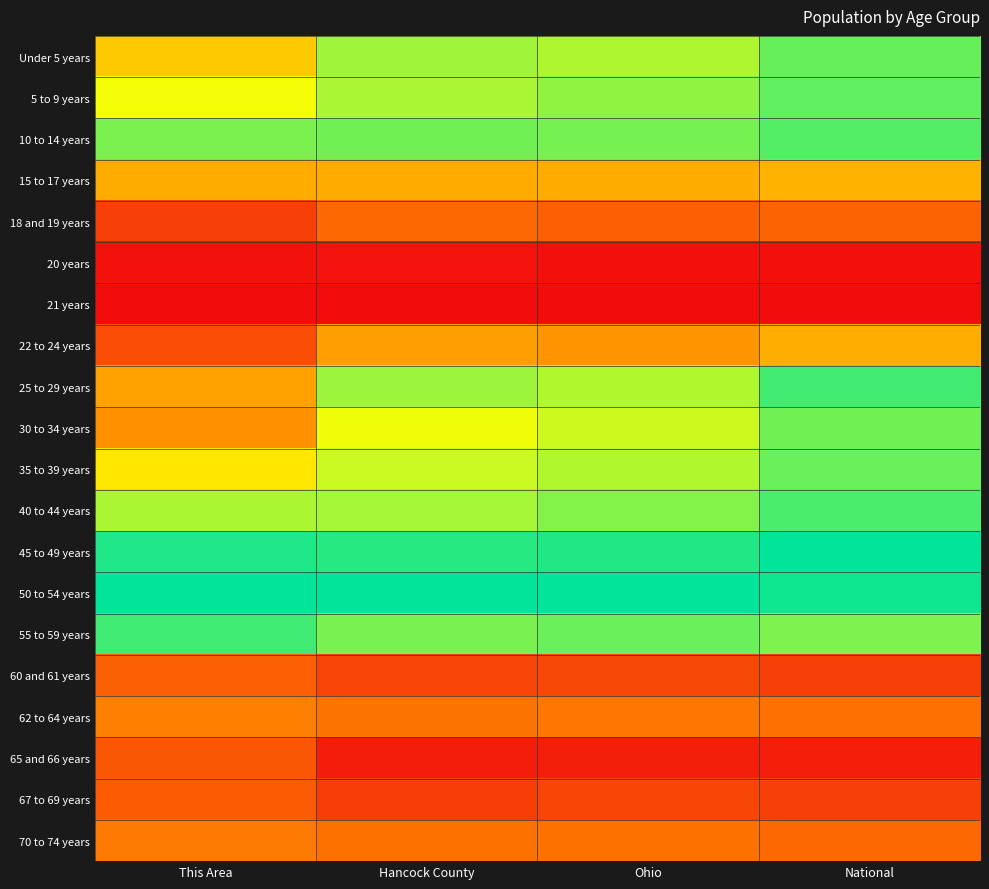

Reading left to right, list all the values displayed in this chart.

Under 5 years: This Area=0.5	Hancock County=0.8	Ohio=0.8	National=0.9
5 to 9 years: This Area=0.7	Hancock County=0.8	Ohio=0.8	National=0.9
10 to 14 years: This Area=0.8	Hancock County=0.8	Ohio=0.8	National=0.9
15 to 17 years: This Area=0.5	Hancock County=0.4	Ohio=0.5	National=0.5
18 and 19 years: This Area=0.2	Hancock County=0.3	Ohio=0.2	National=0.3
20 years: This Area=0.0	Hancock County=0.0	Ohio=0.0	National=0.0
21 years: This Area=0.0	Hancock County=0.0	Ohio=0.0	National=0.0
22 to 24 years: This Area=0.2	Hancock County=0.4	Ohio=0.4	National=0.5
25 to 29 years: This Area=0.4	Hancock County=0.8	Ohio=0.8	National=0.9
30 to 34 years: This Area=0.4	Hancock County=0.7	Ohio=0.7	National=0.9
35 to 39 years: This Area=0.6	Hancock County=0.7	Ohio=0.8	National=0.9
40 to 44 years: This Area=0.8	Hancock County=0.8	Ohio=0.8	National=0.9
45 to 49 years: This Area=1.0	Hancock County=0.9	Ohio=1.0	National=1.0
50 to 54 years: This Area=1.0	Hancock County=1.0	Ohio=1.0	National=1.0
55 to 59 years: This Area=0.9	Hancock County=0.8	Ohio=0.9	National=0.8
60 and 61 years: This Area=0.2	Hancock County=0.2	Ohio=0.2	National=0.2
62 to 64 years: This Area=0.3	Hancock County=0.3	Ohio=0.3	National=0.3
65 and 66 years: This Area=0.2	Hancock County=0.0	Ohio=0.1	National=0.1
67 to 69 years: This Area=0.2	Hancock County=0.1	Ohio=0.2	National=0.2
70 to 74 years: This Area=0.3	Hancock County=0.3	Ohio=0.3	National=0.3